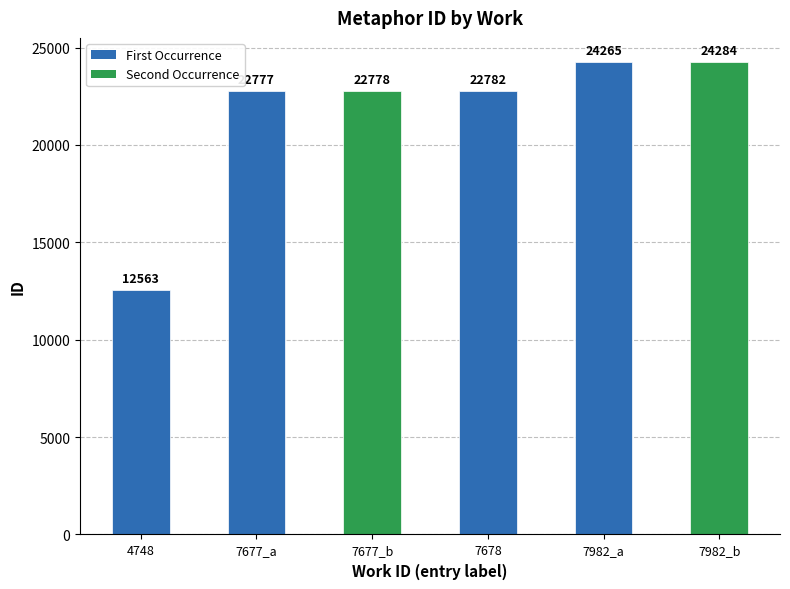

Which has a higher value, 7677_b or 4748?

7677_b